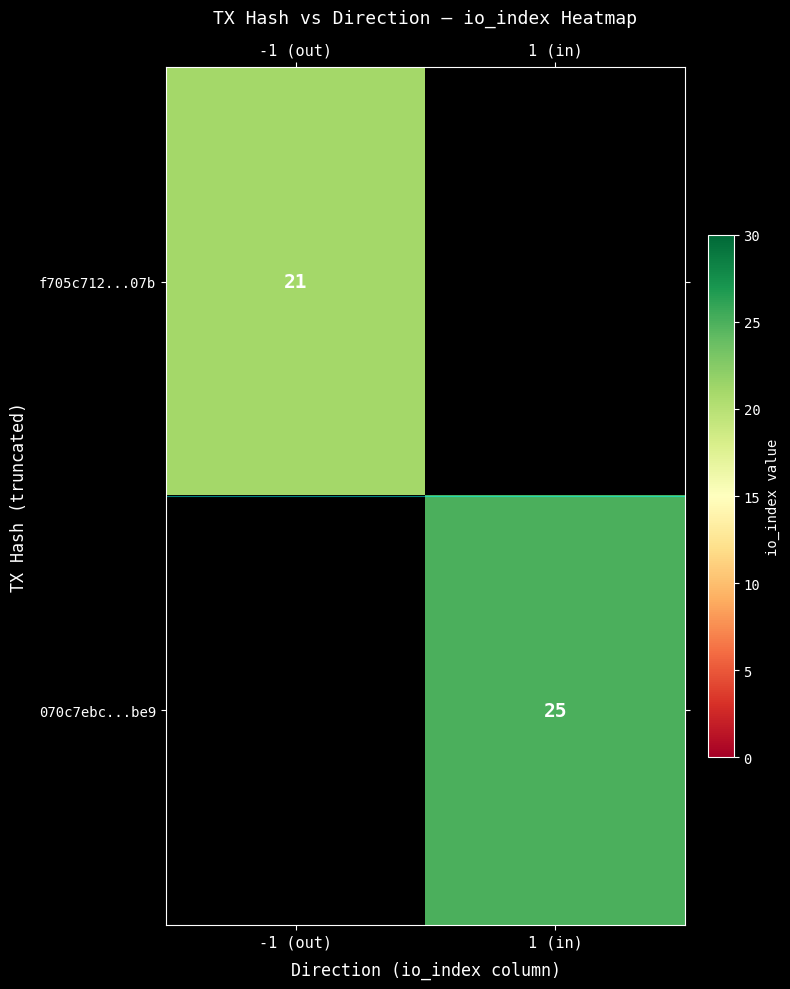

The value of 070c7ebc...be9 at 1 (in) is 25. True or false?

True